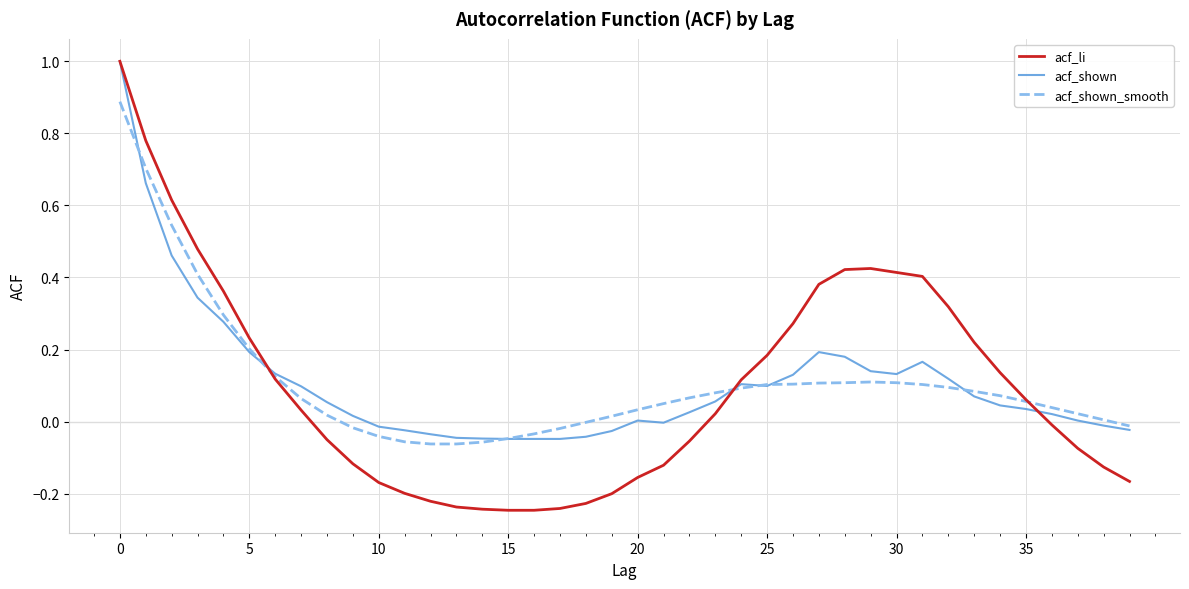

What is the maximum value shown in the chart?

1.0